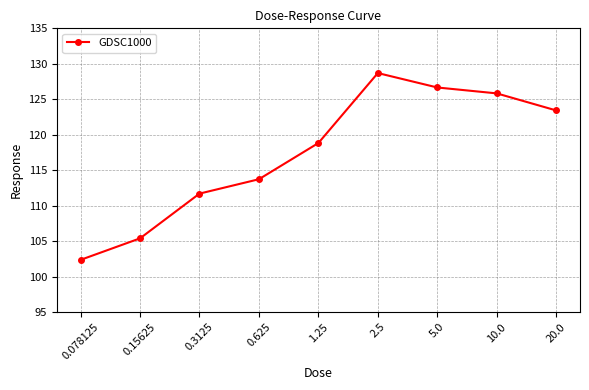

The value at 5.0 is 126.7. True or false?

True